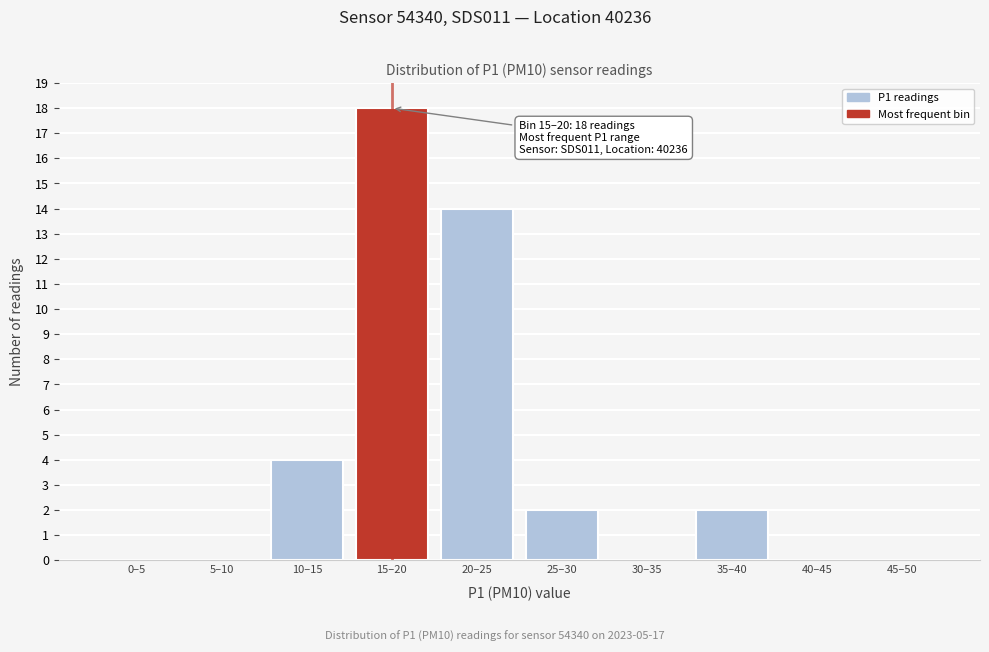

Reading left to right, extract all data points from this chart.

0–5=0	5–10=0	10–15=4	15–20=18	20–25=14	25–30=2	30–35=0	35–40=2	40–45=0	45–50=0